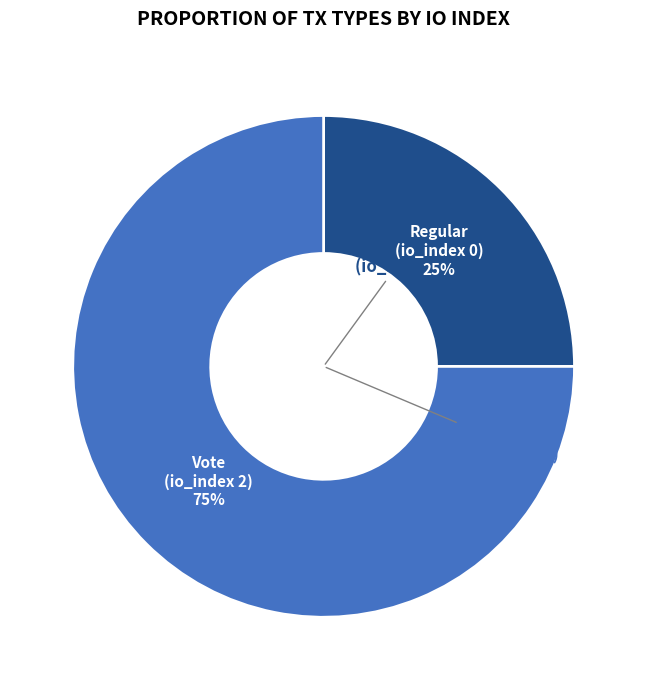

To the nearest percent, what is the average slice percentage?

50%